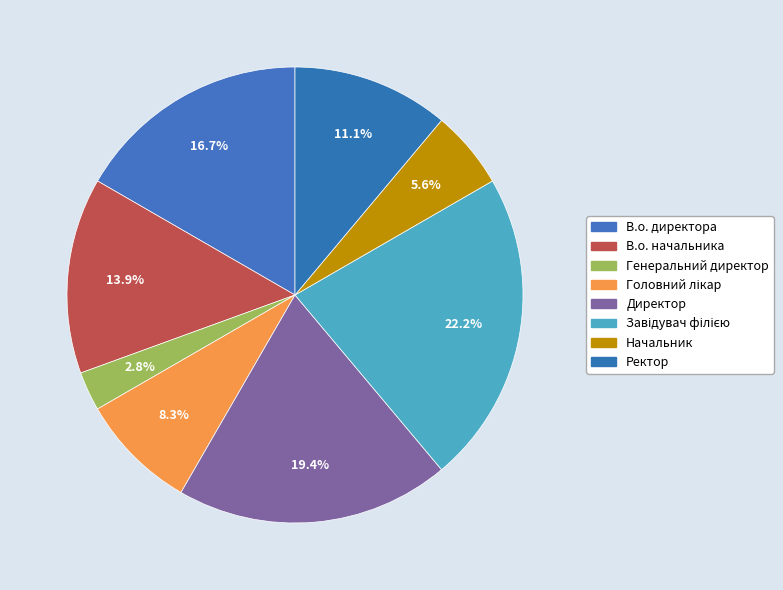

The Генеральний директор slice represents 3% of the pie. True or false?

True